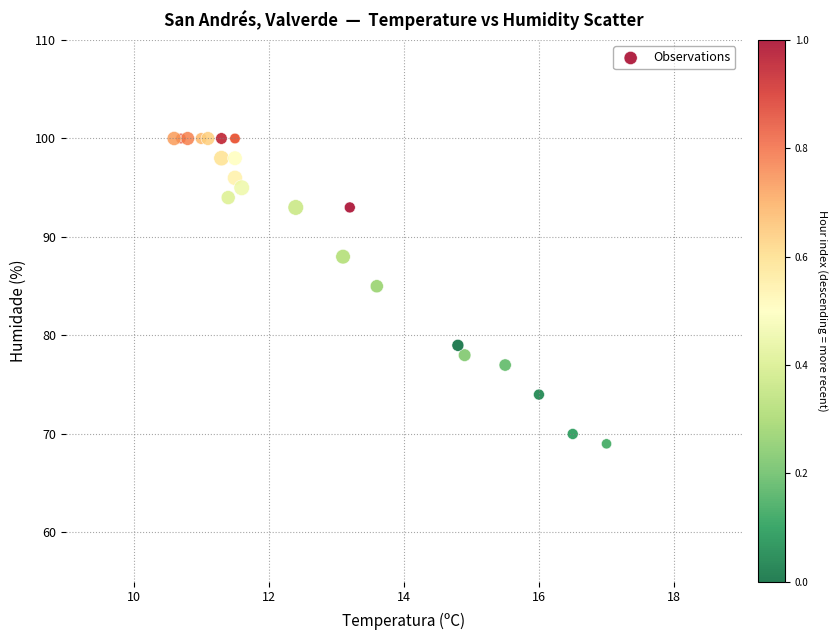

What Y value in the scatter plot is closest to 84?

85